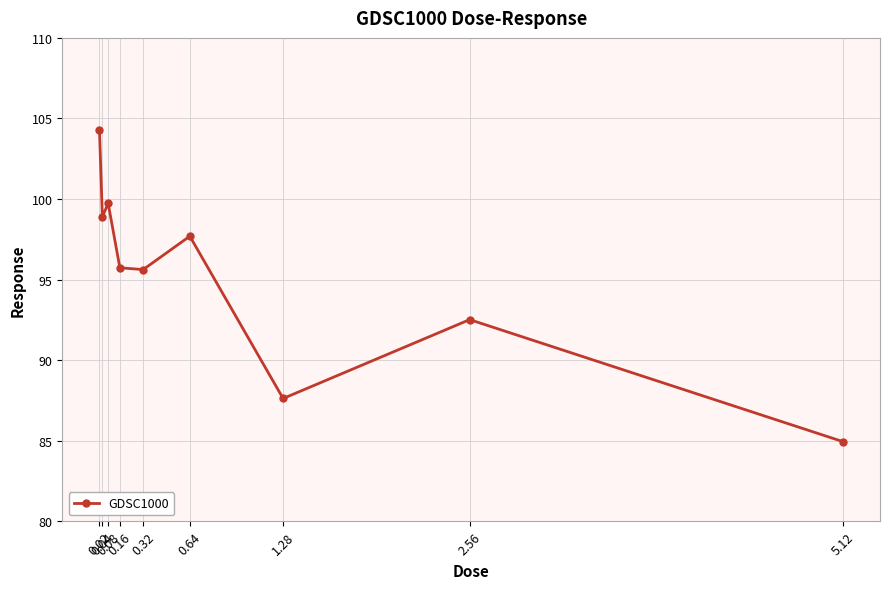

What is the difference between the maximum and minimum values?

19.4